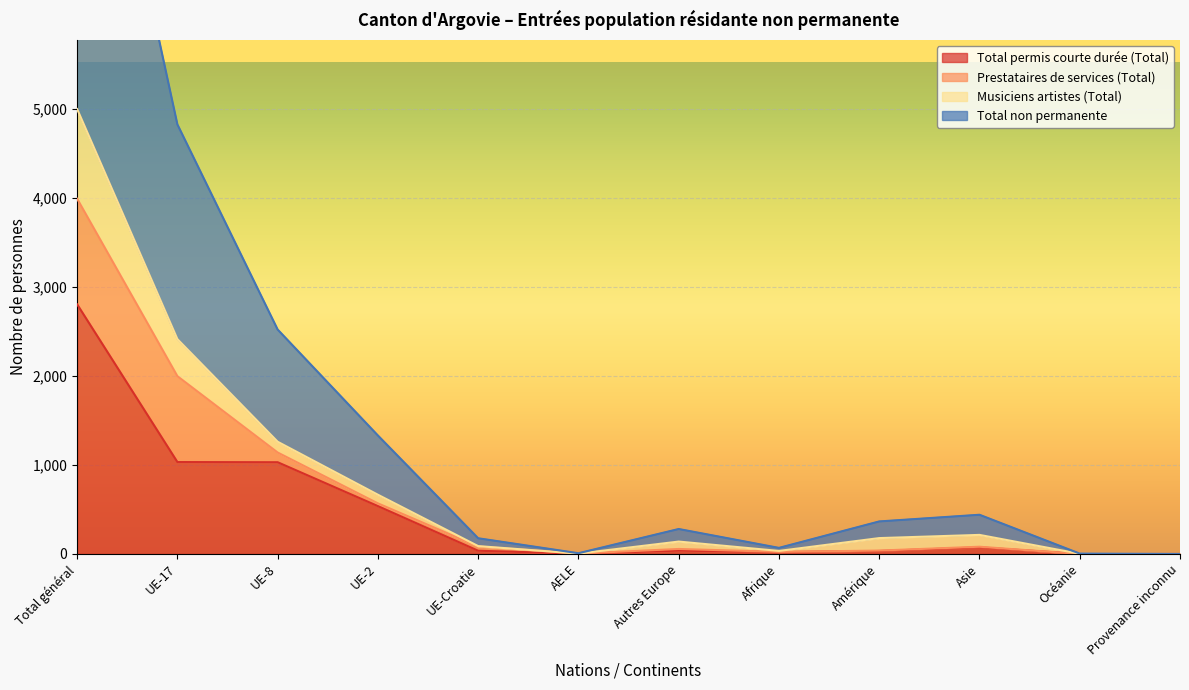

Which series has the largest range (max minus min)?

Total non permanente